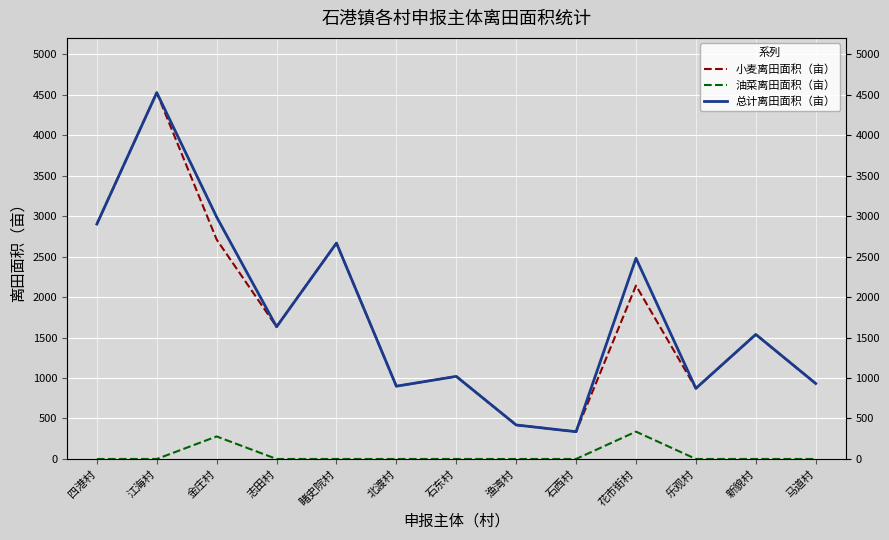

List the series in order of their peak value, lowest first.

油菜离田面积（亩）, 小麦离田面积（亩）, 总计离田面积（亩）